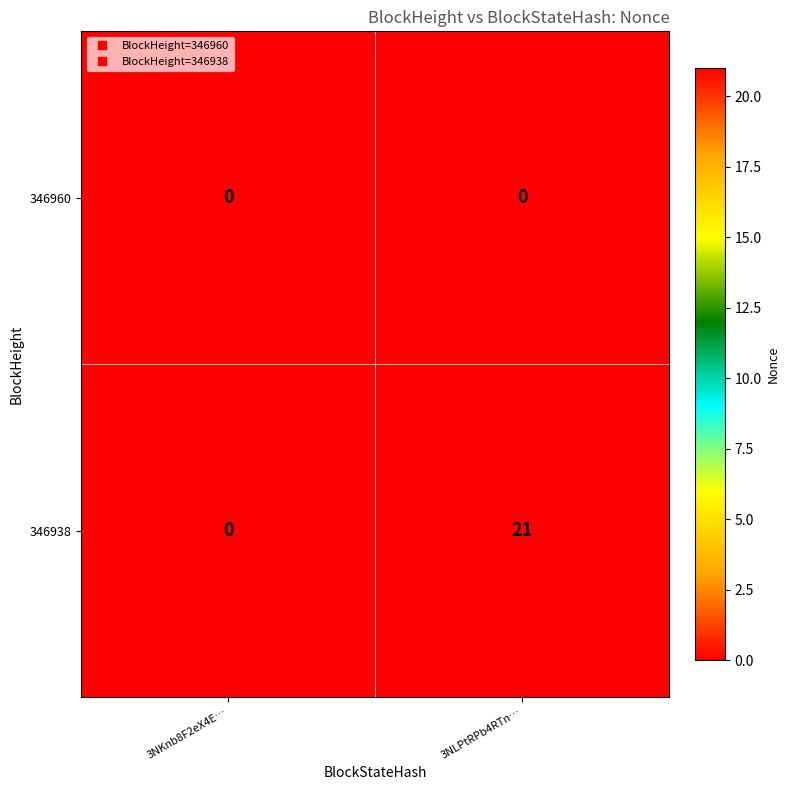

Count the number of data series in this chart.

2